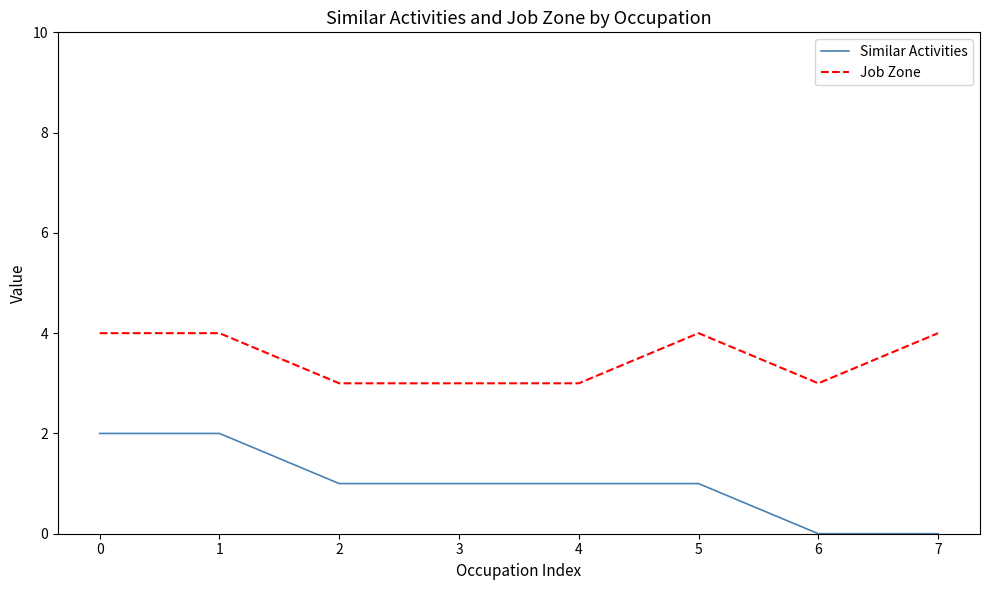

How many lines are shown in the chart?

2